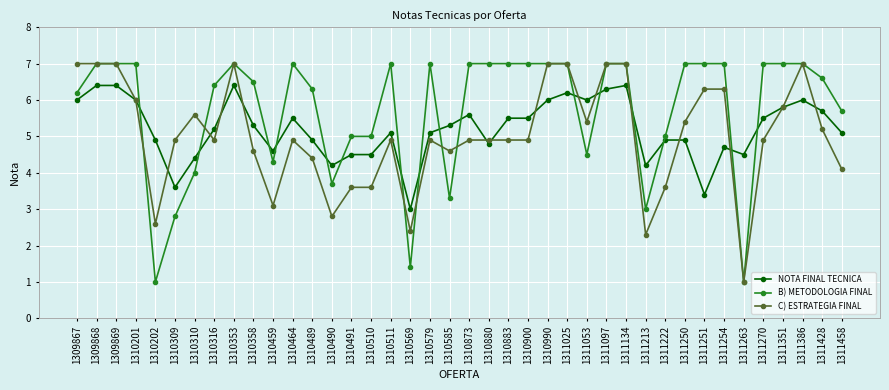

The NOTA FINAL TECNICA series shows 5.5 at 1310883. True or false?

True